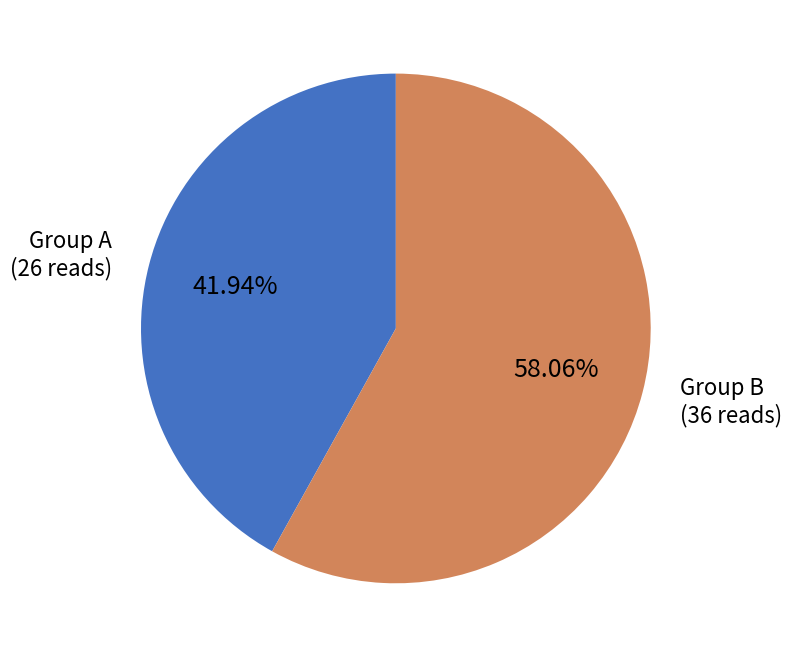

Is there a majority slice in this chart?

Yes